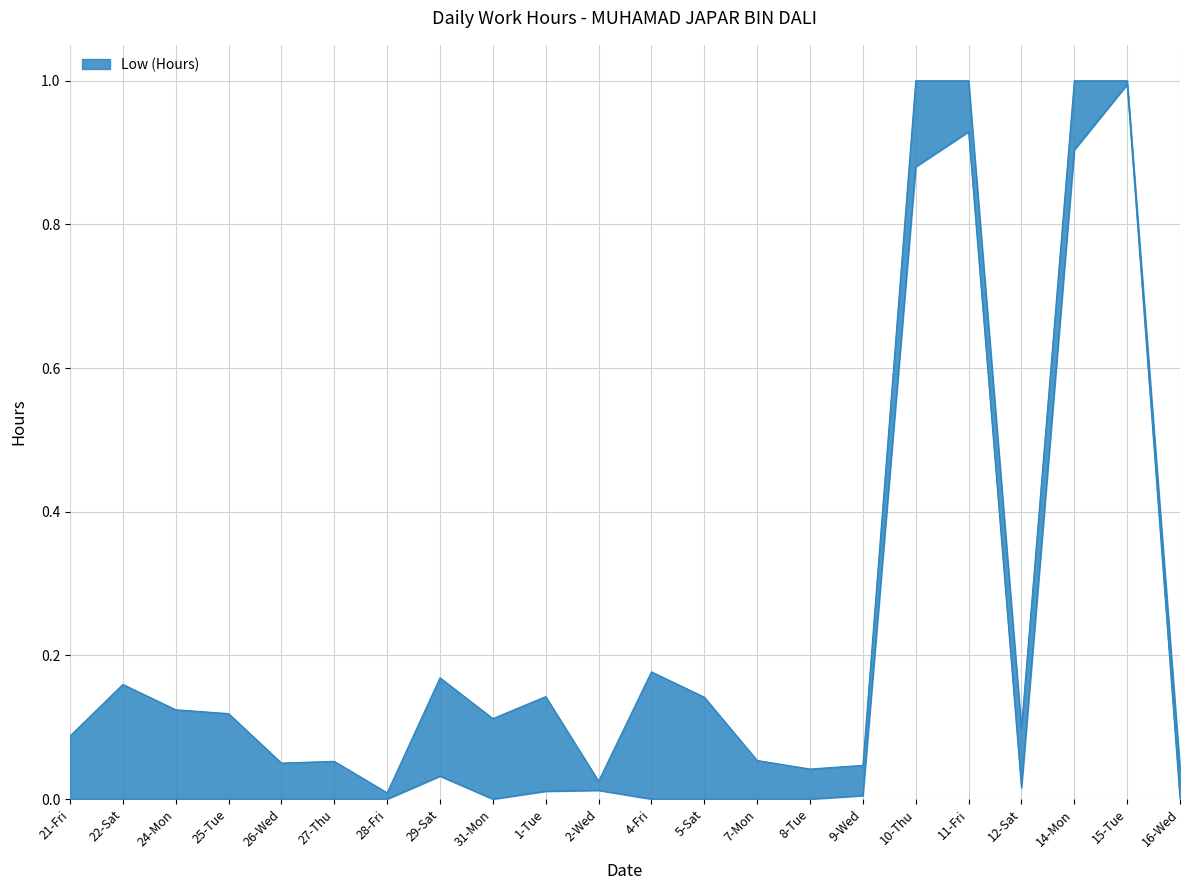

True or false: the data shows 0.5 at 21-Fri.

False